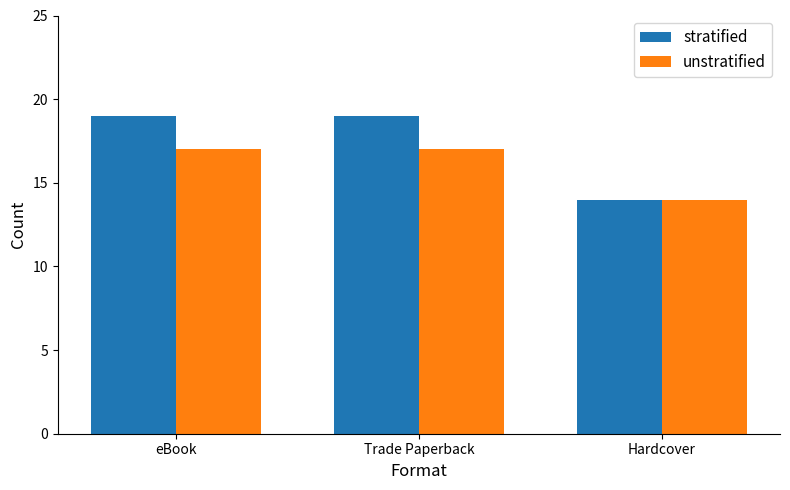

At which label does stratified reach its minimum?

Hardcover